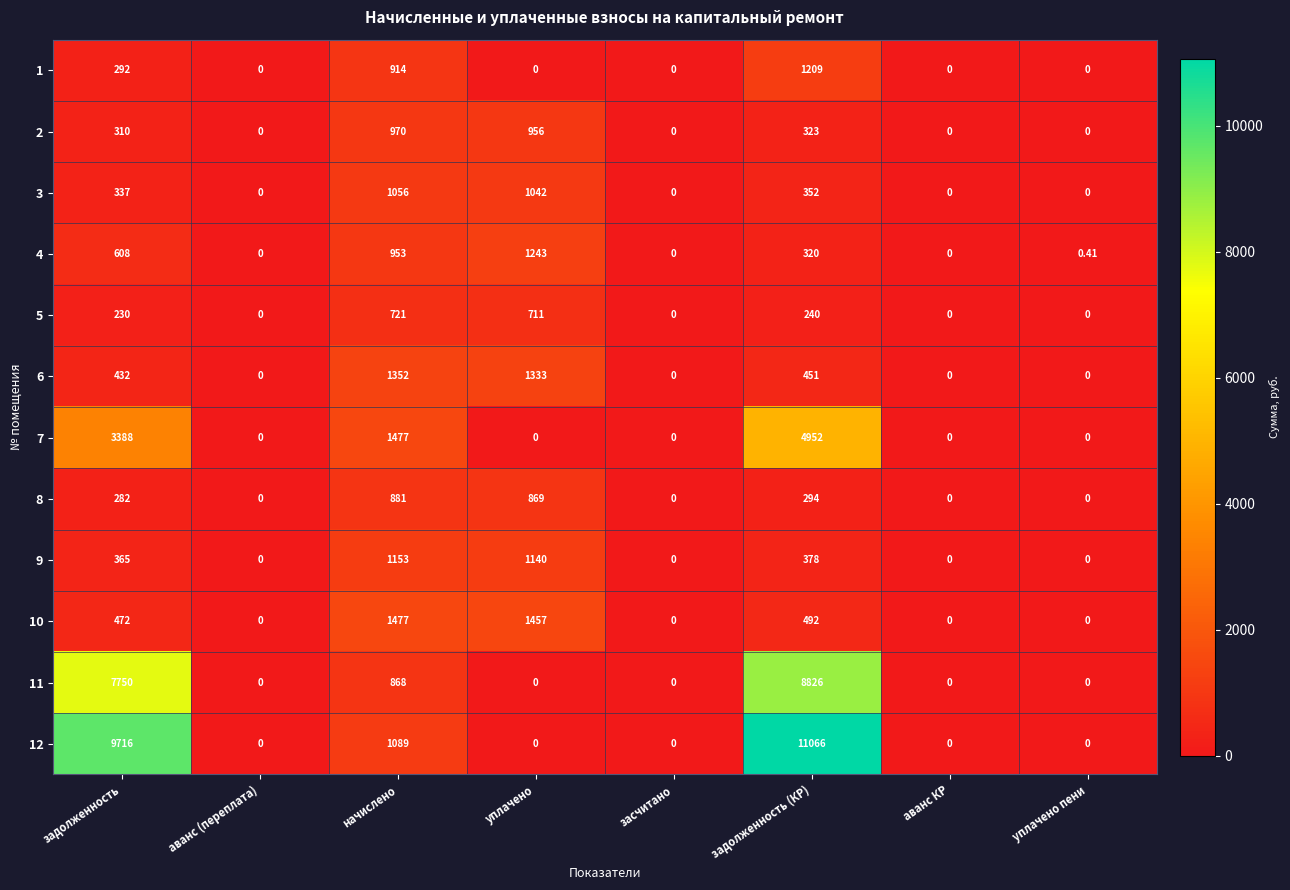

At which label is 12 closest to 5533?

задолженность